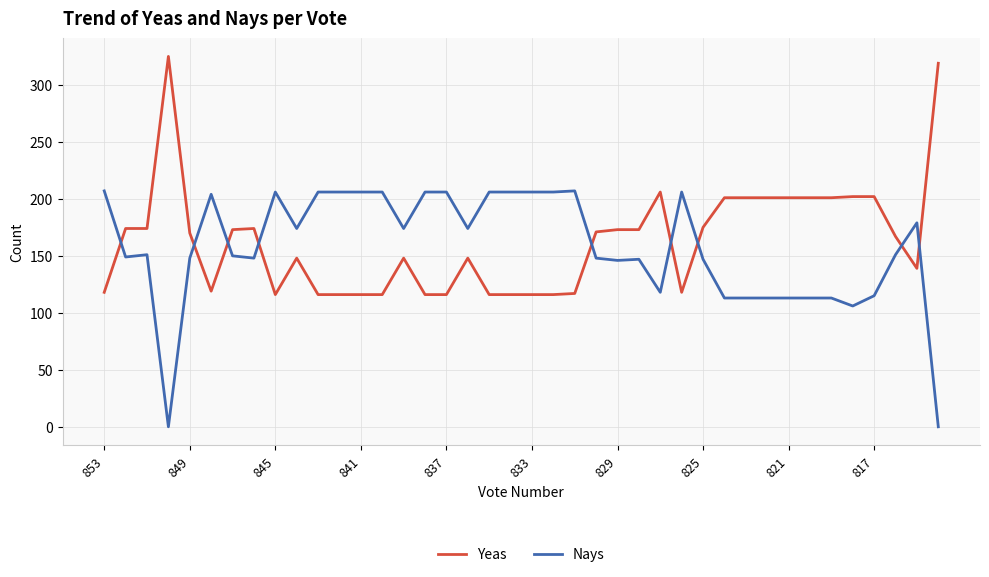

What is the difference between the second highest and second lowest values in the Yeas series?

203